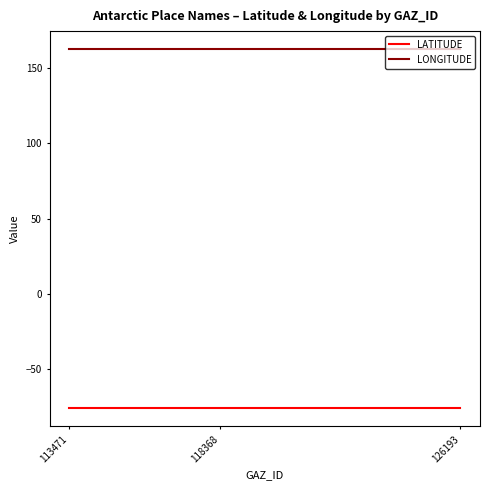

What is the sum of all LONGITUDE values?

487.2